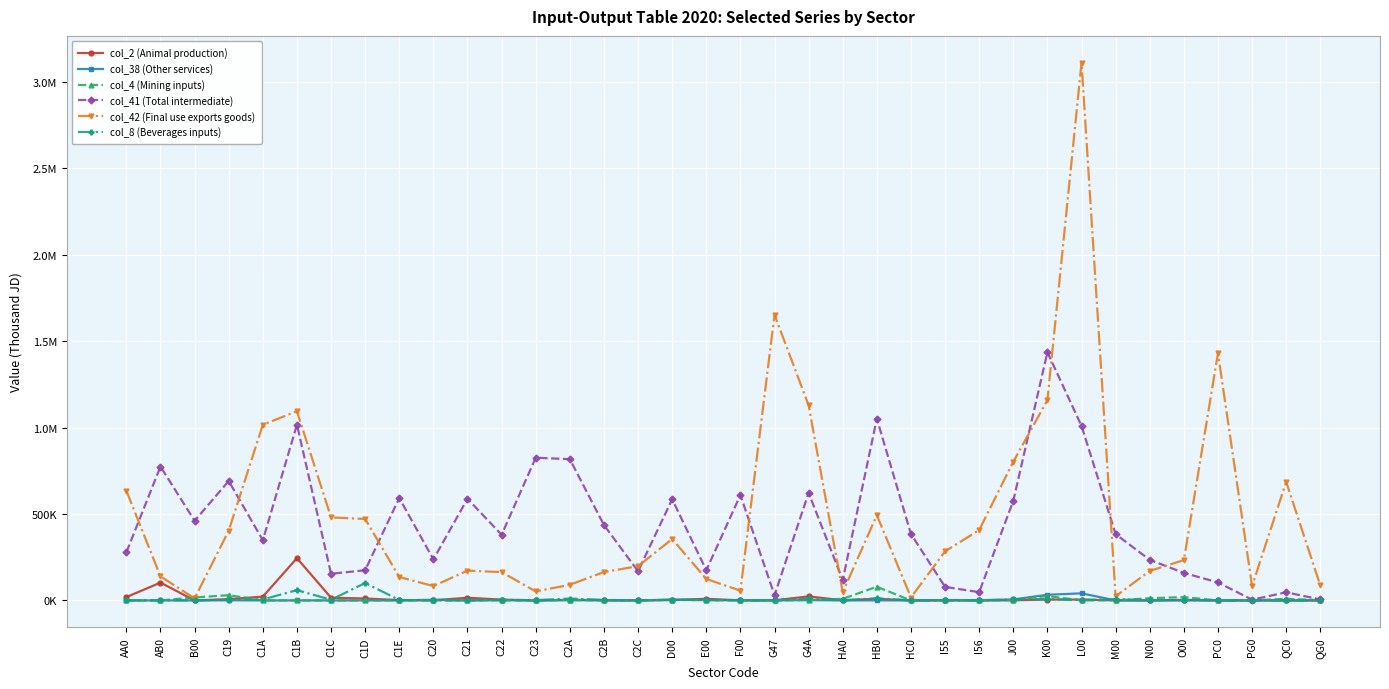

Does the chart have visible grid lines?

Yes